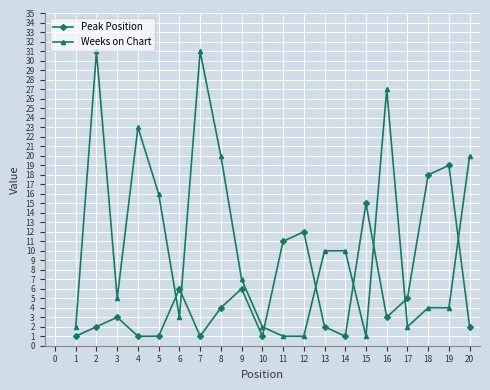

Which series changed the most between 4 and 9?

Weeks on Chart